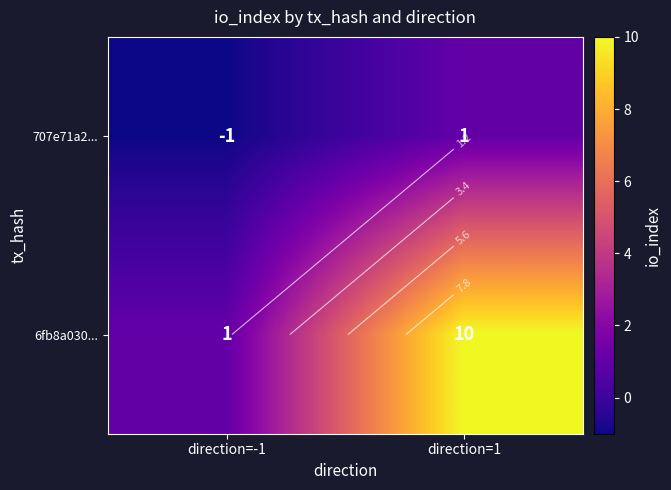

The value of 707e71a2... at direction=-1 is -1. True or false?

True